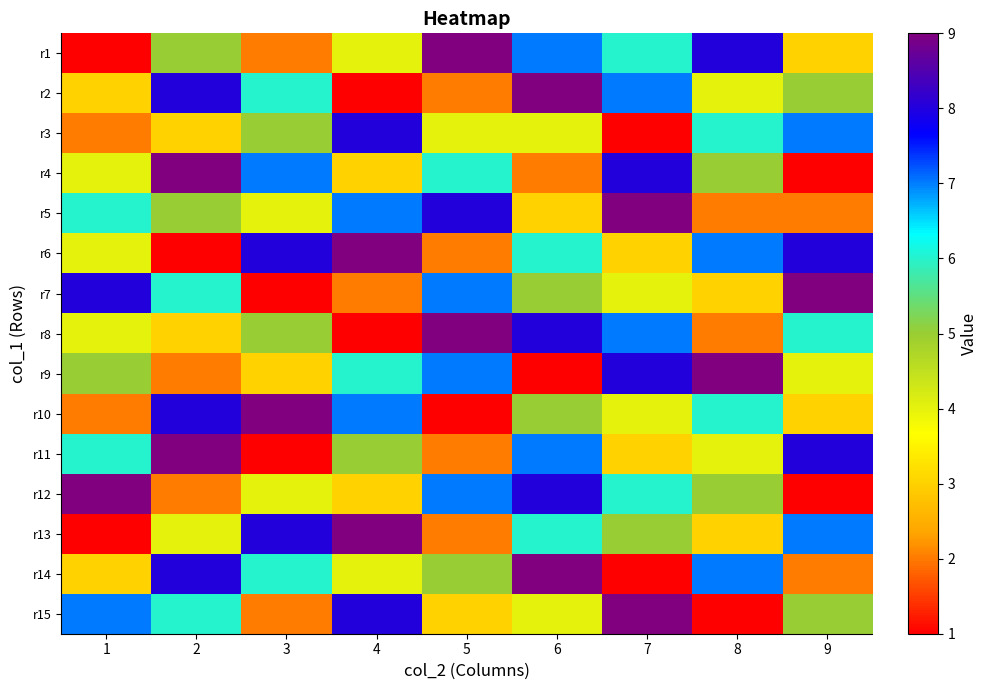

What is the spread (max minus min) of values at 1?

8